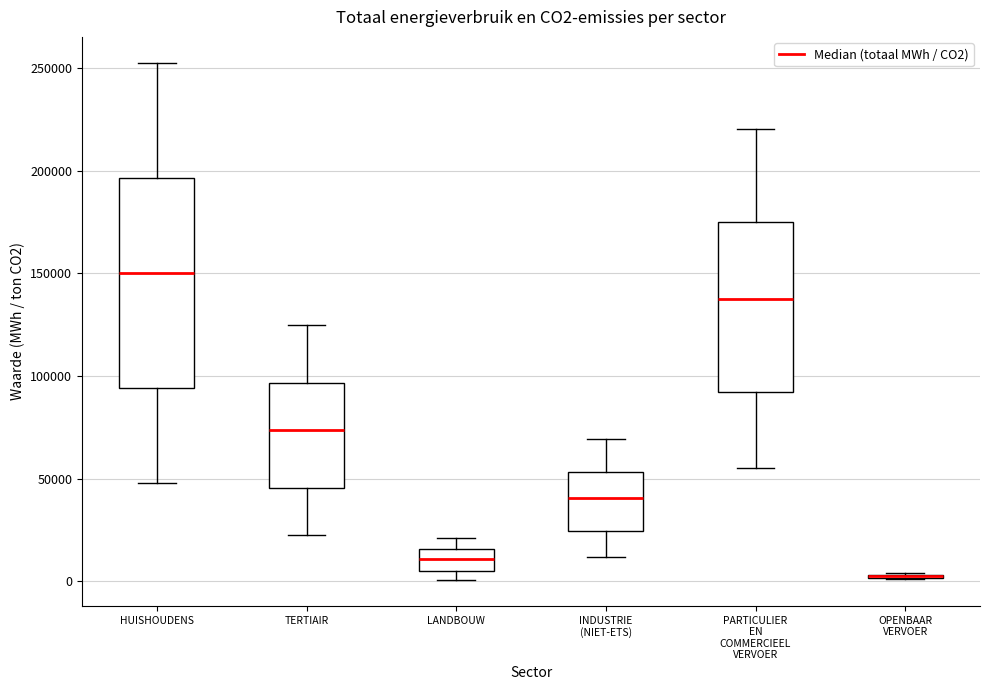

Which box is the tallest, from its lower edge to its upper edge?

HUISHOUDENS